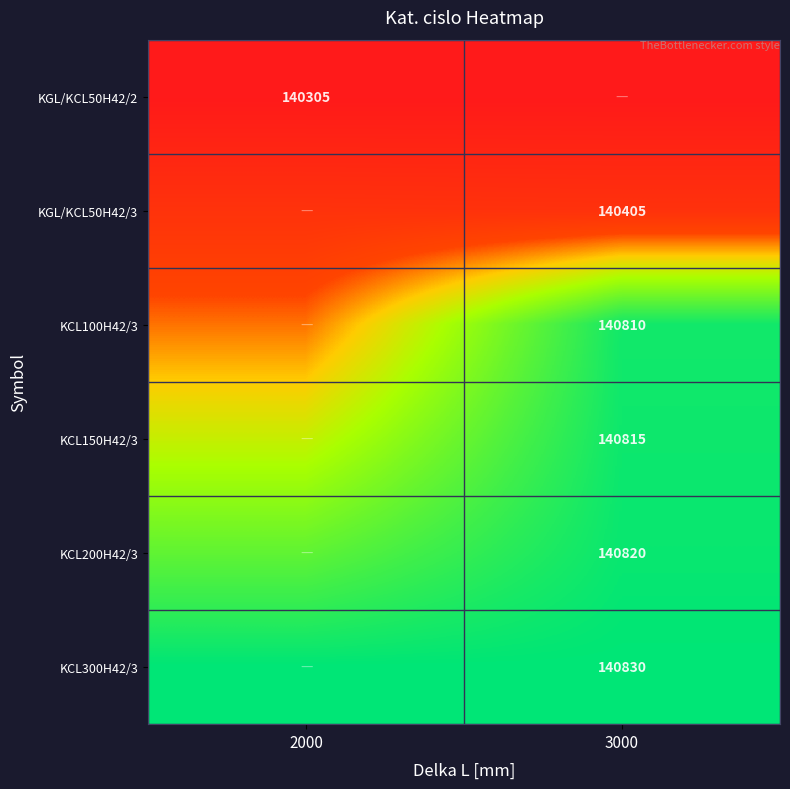

Which has a higher value, 3000 or 2000?

3000